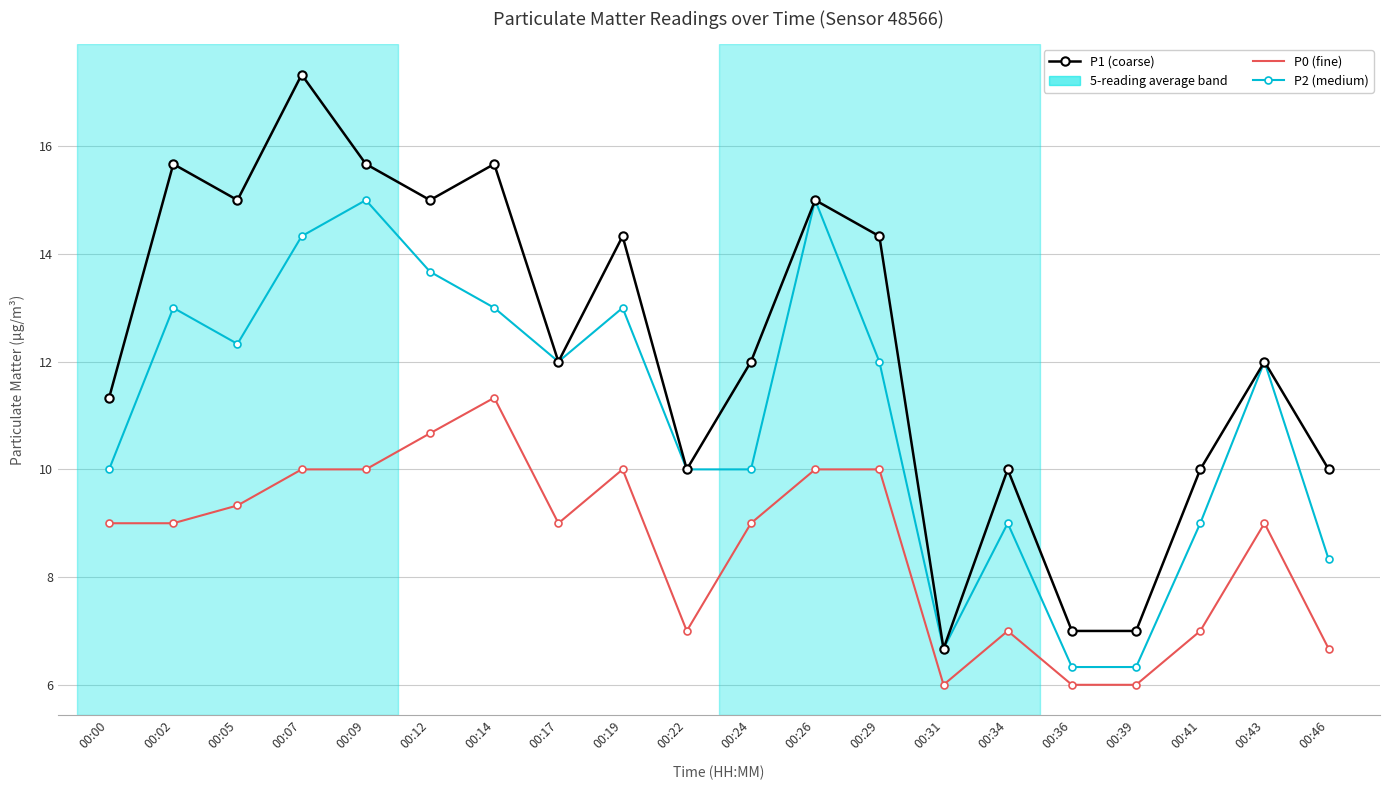

Reading left to right, extract all data points from this chart.

P1: 00:00=11.3	00:02=15.7	00:05=15.0	00:07=17.3	00:09=15.7	00:12=15.0	00:14=15.7	00:17=12.0	00:19=14.3	00:22=10.0	00:24=12.0	00:26=15.0	00:29=14.3	00:31=6.7	00:34=10.0	00:36=7.0	00:39=7.0	00:41=10.0	00:43=12.0	00:46=10.0
P2: 00:00=10.0	00:02=13.0	00:05=12.3	00:07=14.3	00:09=15.0	00:12=13.7	00:14=13.0	00:17=12.0	00:19=13.0	00:22=10.0	00:24=10.0	00:26=15.0	00:29=12.0	00:31=6.7	00:34=9.0	00:36=6.3	00:39=6.3	00:41=9.0	00:43=12.0	00:46=8.3
P0: 00:00=9.0	00:02=9.0	00:05=9.3	00:07=10.0	00:09=10.0	00:12=10.7	00:14=11.3	00:17=9.0	00:19=10.0	00:22=7.0	00:24=9.0	00:26=10.0	00:29=10.0	00:31=6.0	00:34=7.0	00:36=6.0	00:39=6.0	00:41=7.0	00:43=9.0	00:46=6.7